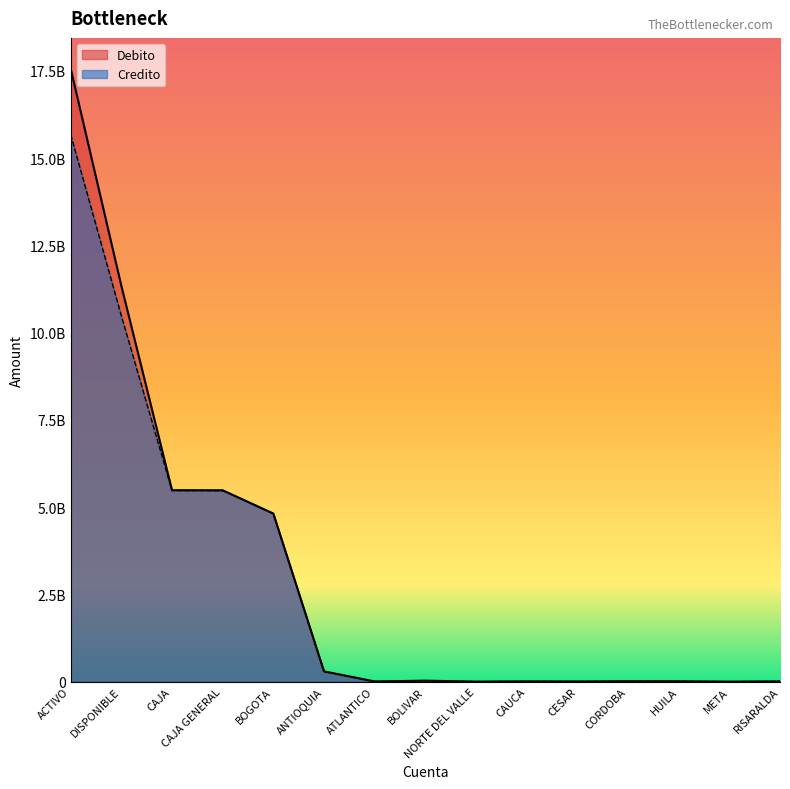

True or false: Debito and Credito intersect in this chart.

False